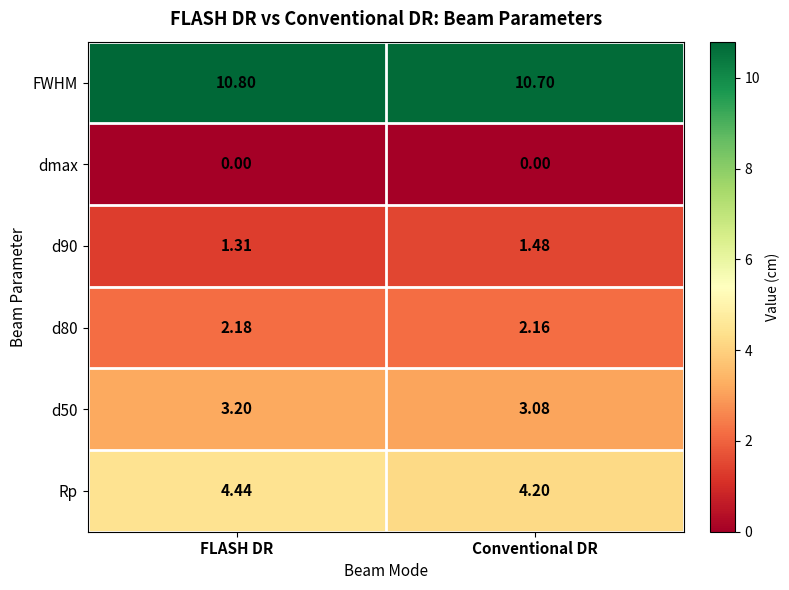

What is the total value across all series at Conventional DR?

21.6